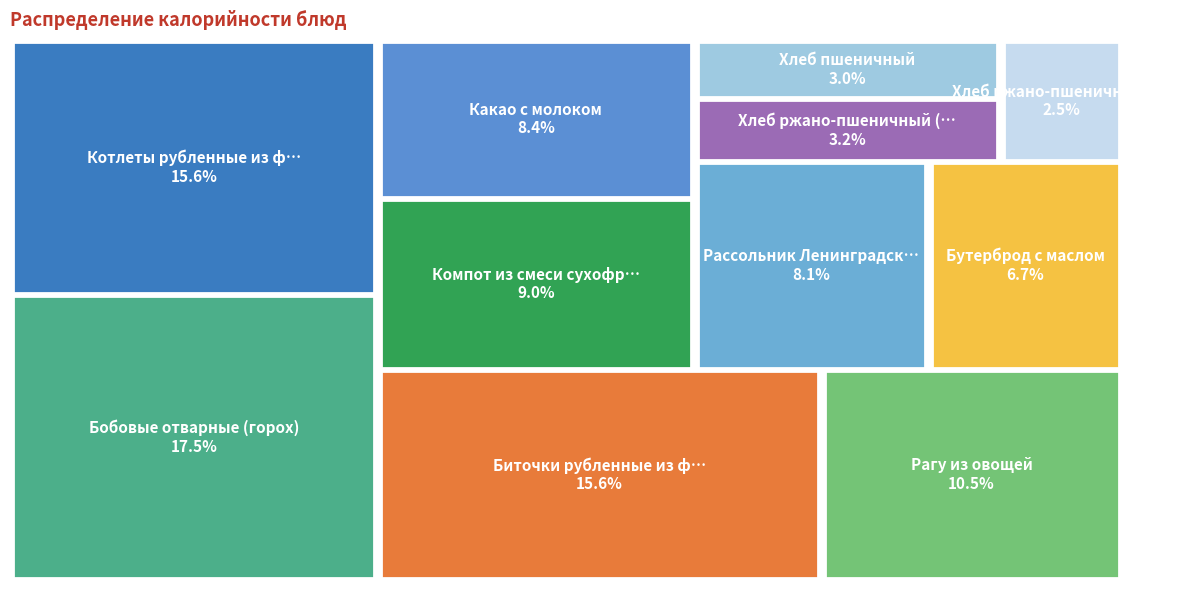

What is the ratio of the value at Биточки рубленные из филе птицы to the value at Хлеб ржано-пшеничный (обед)?

6.3